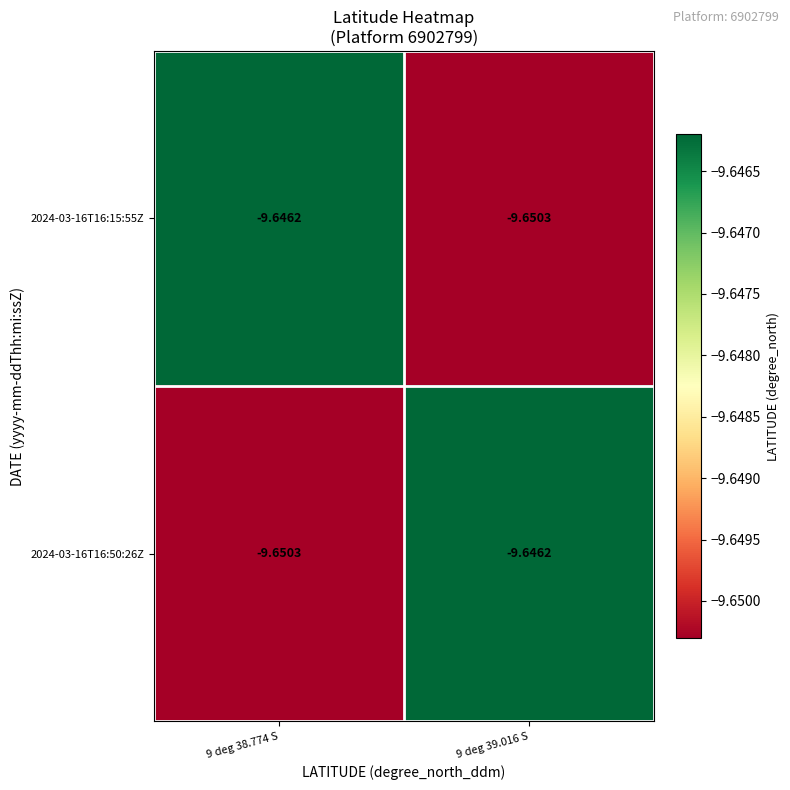

Is the value of 2024-03-16T16:15:55Z at 9 deg 38.774 S greater than the value of 2024-03-16T16:50:26Z at 9 deg 38.774 S?

Yes